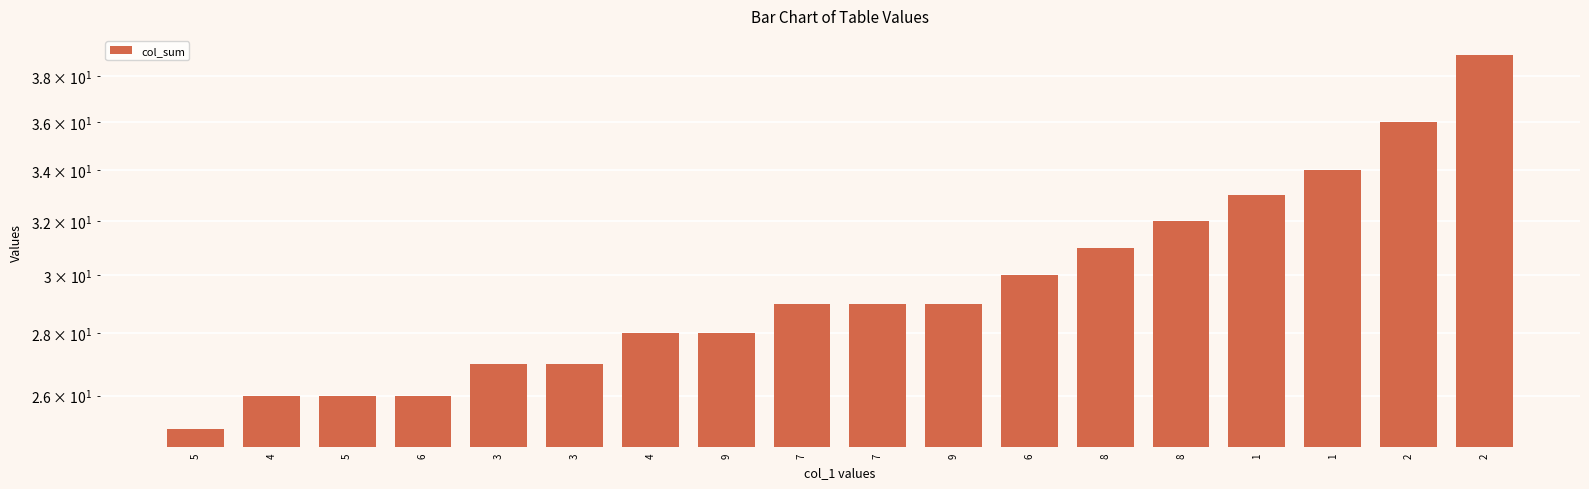

Which label corresponds to the smallest value in the chart?

5